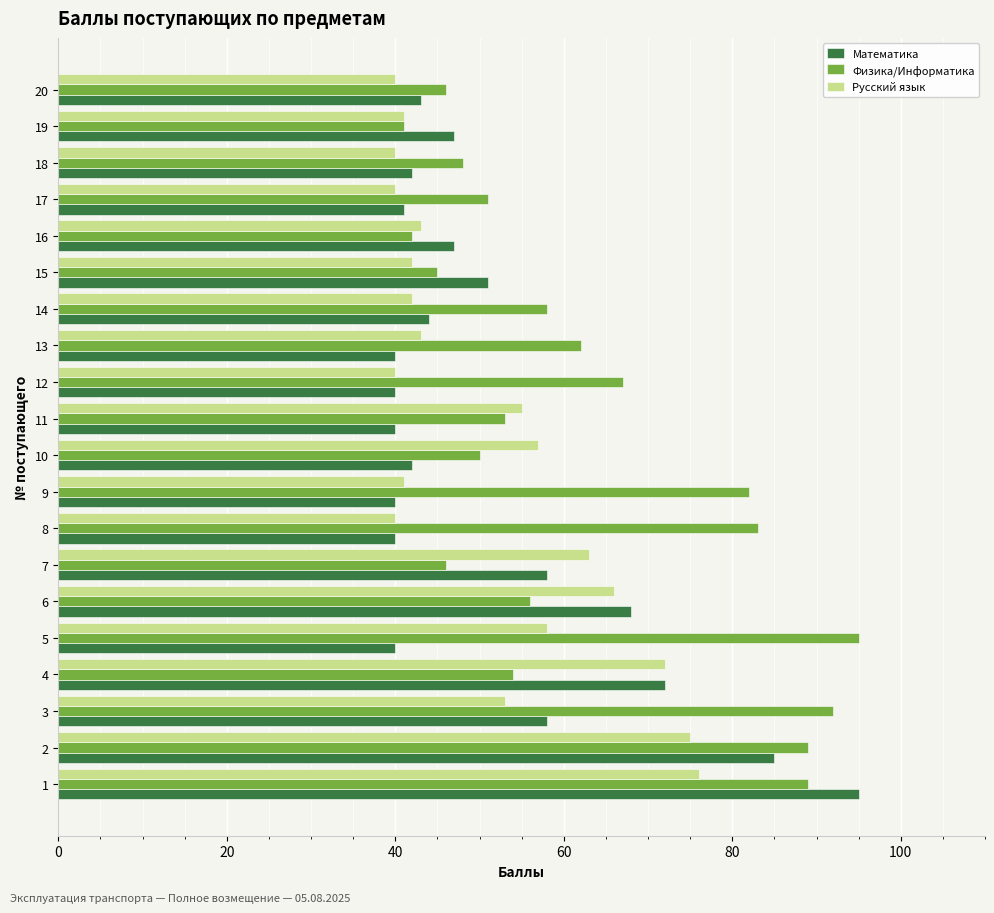

Between 8 and 12, which series saw the biggest shift?

Физика/Информатика